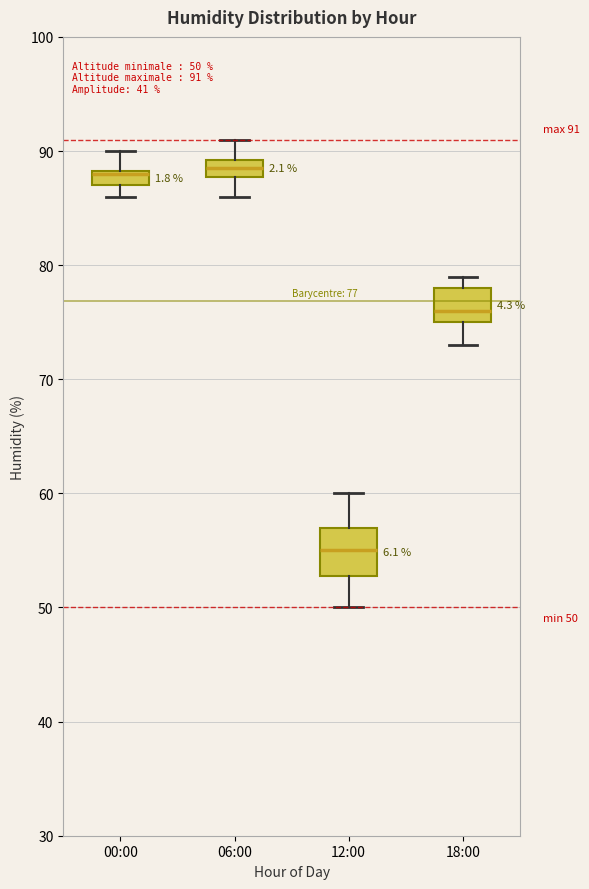

Which box is the tallest, from its lower edge to its upper edge?

12:00